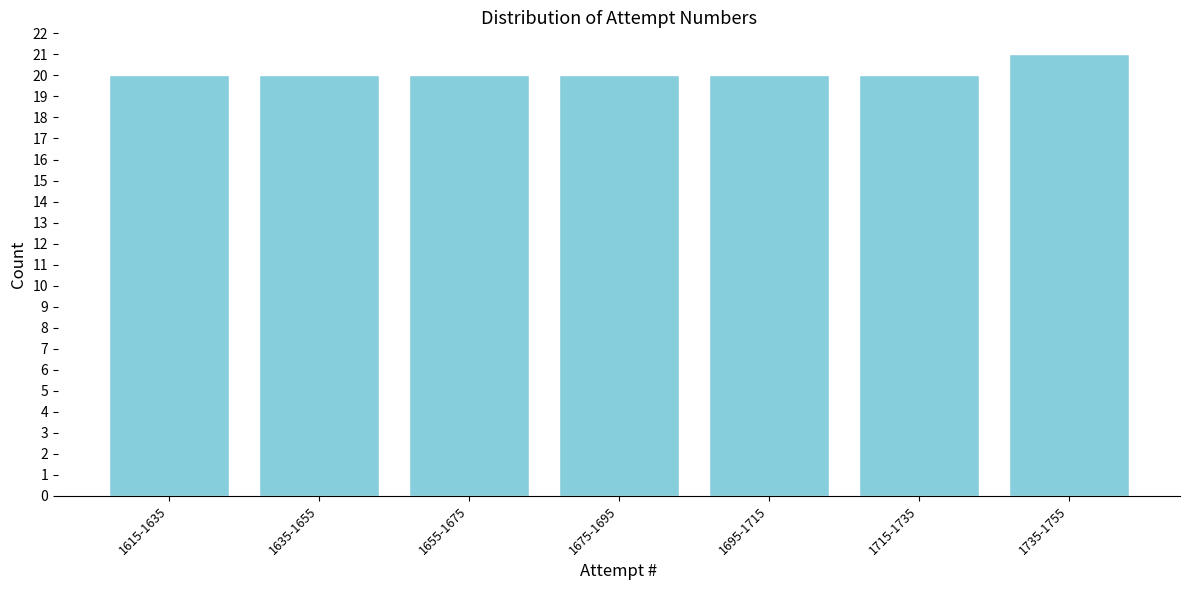

Reading left to right, what are all the values shown in this chart?

1615-1635=20	1635-1655=20	1655-1675=20	1675-1695=20	1695-1715=20	1715-1735=20	1735-1755=21